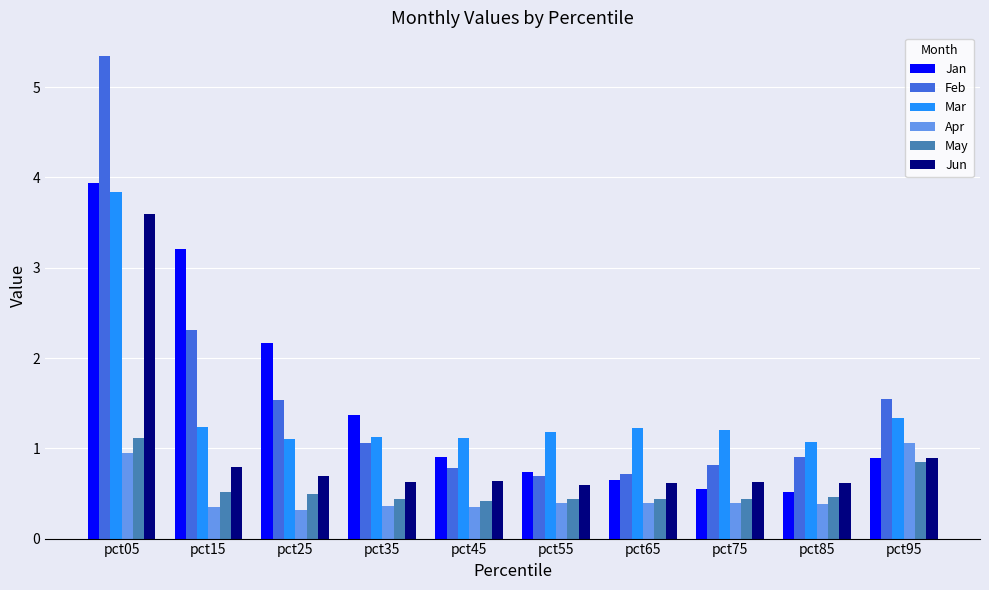

Which series has the largest total across all categories?

Feb